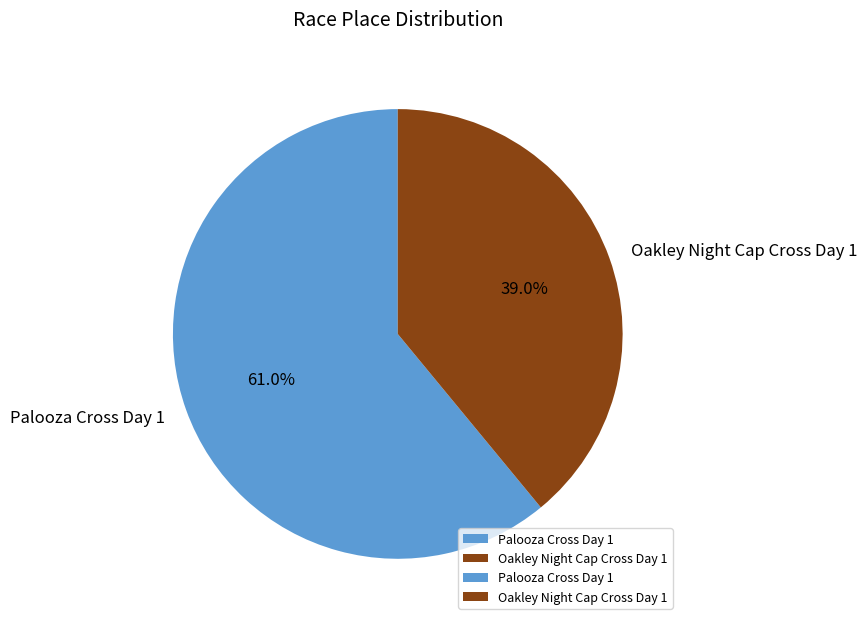

Is it true that Palooza Cross Day 1 is 49% of the pie?

False